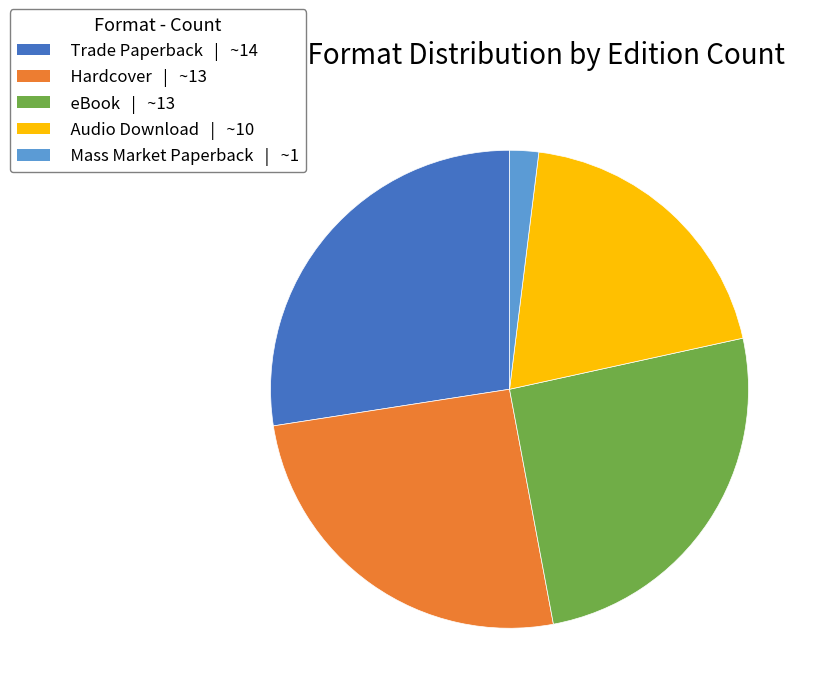

Is there a majority slice in this chart?

No